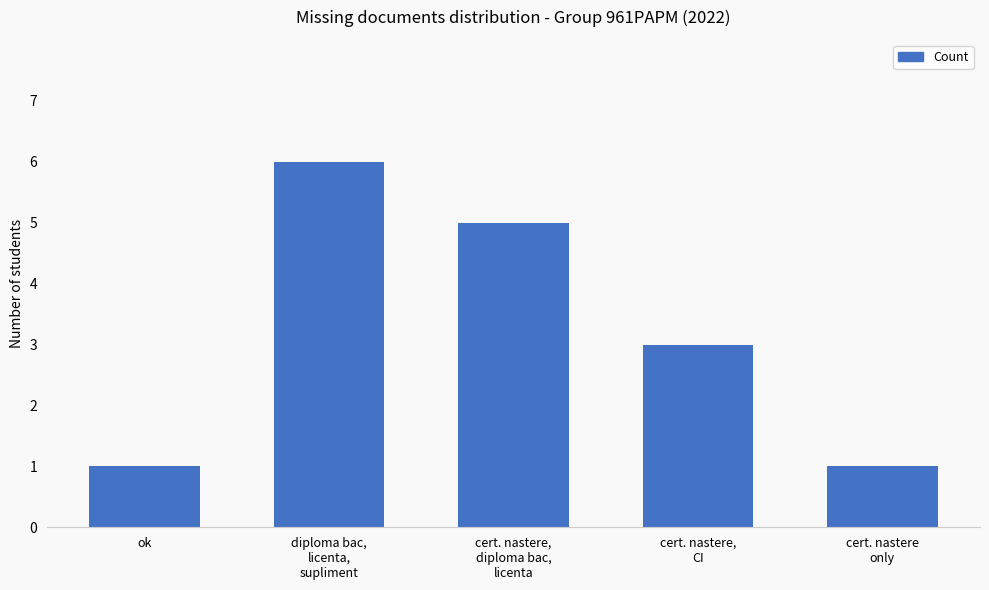

Count the number of data series in this chart.

1